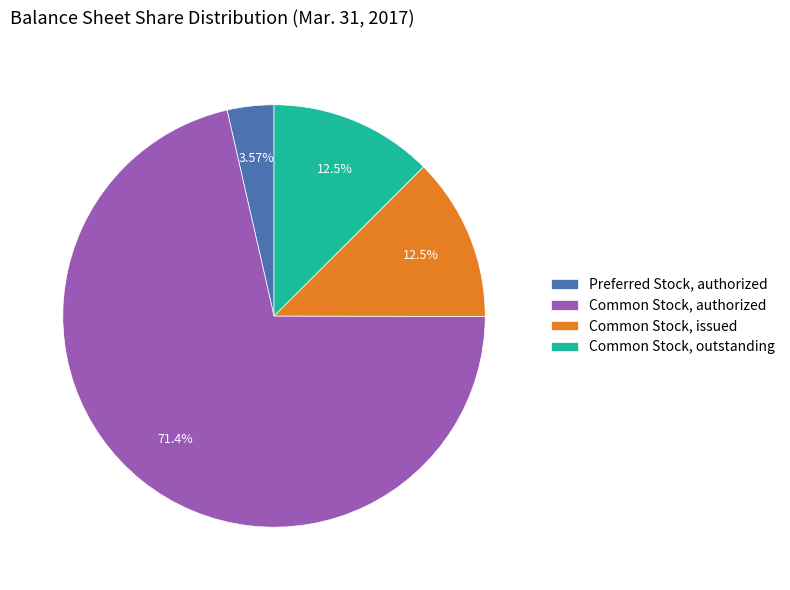

True or false: Common Stock, authorized accounts for 71% of the total.

True